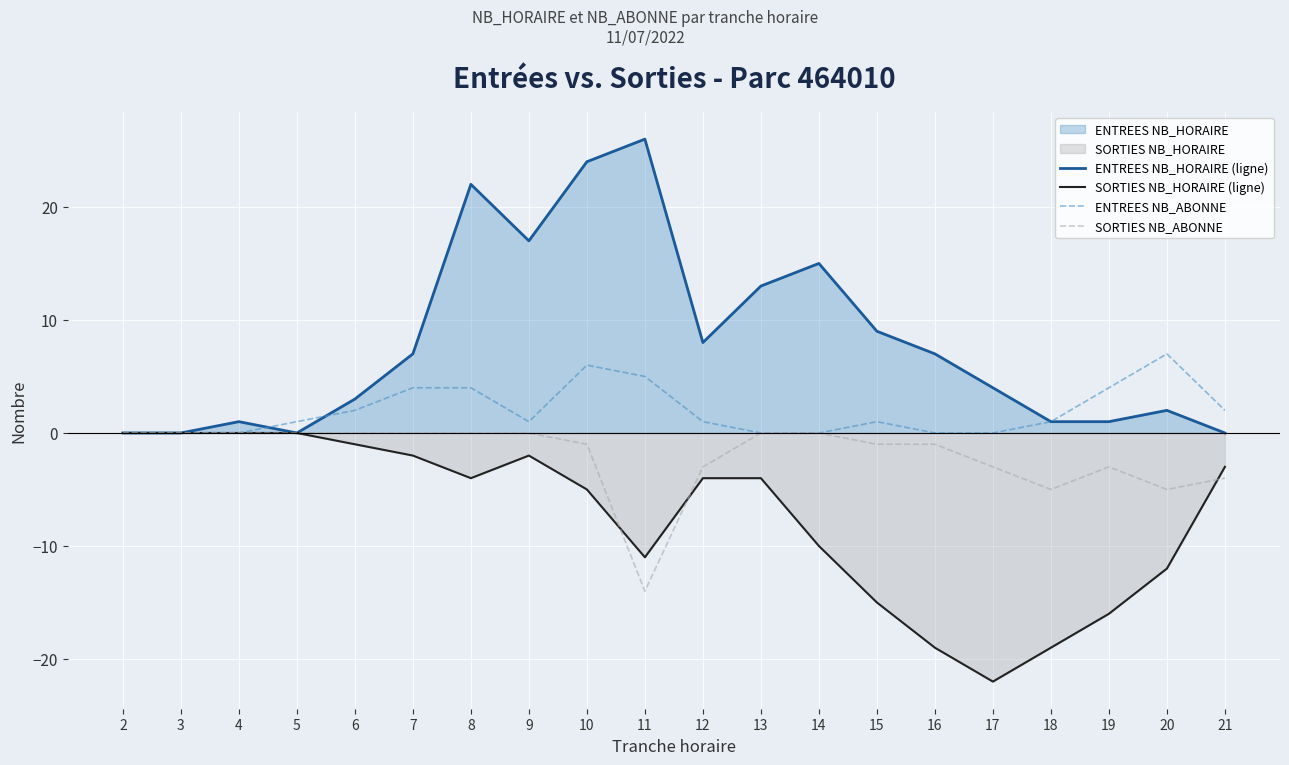

Rank the series by their average value, from highest to lowest.

ENTREES NB_HORAIRE (ligne), ENTREES NB_ABONNE, SORTIES NB_ABONNE, SORTIES NB_HORAIRE (ligne)